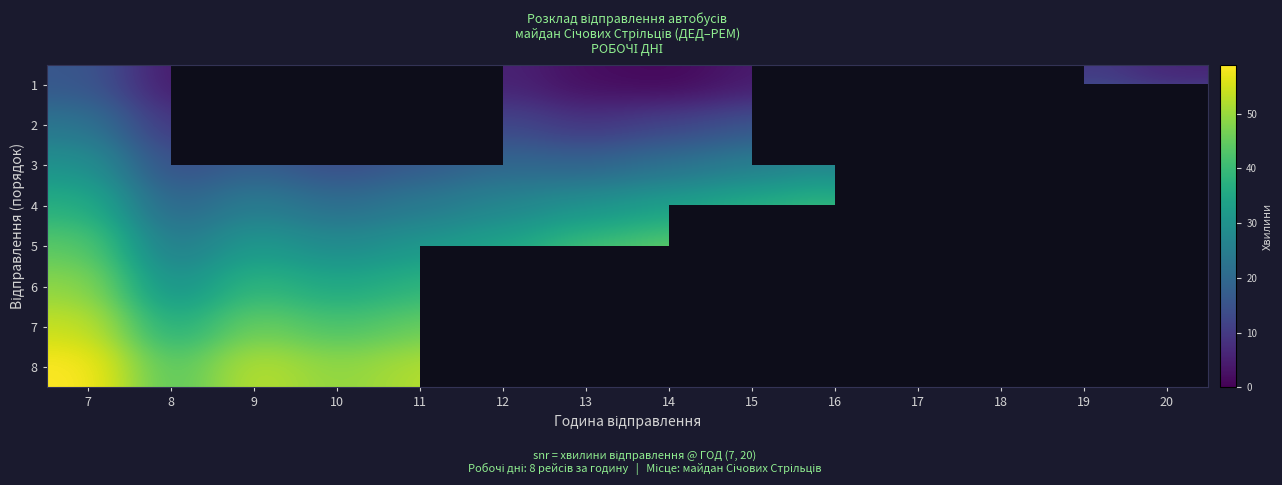

At which label does 1 reach its minimum?

14